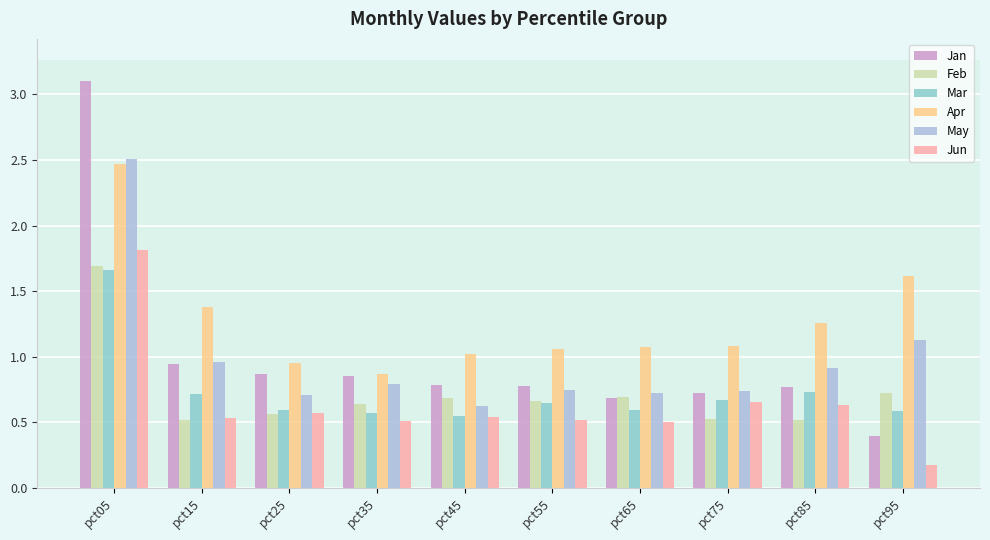

Between pct35 and pct85, which series saw the biggest shift?

Apr